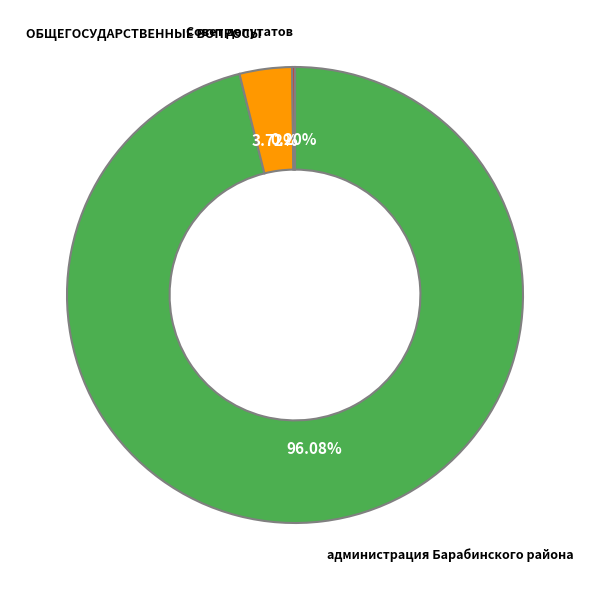

How much of the chart is everything except ОБЩЕГОСУДАРСТВЕННЫЕ ВОПРОСЫ?

96.3%